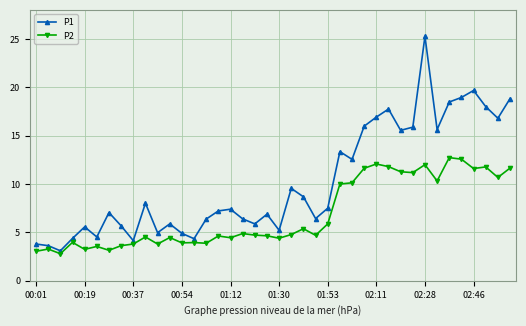

What is the highest value of the P1 series?

25.3